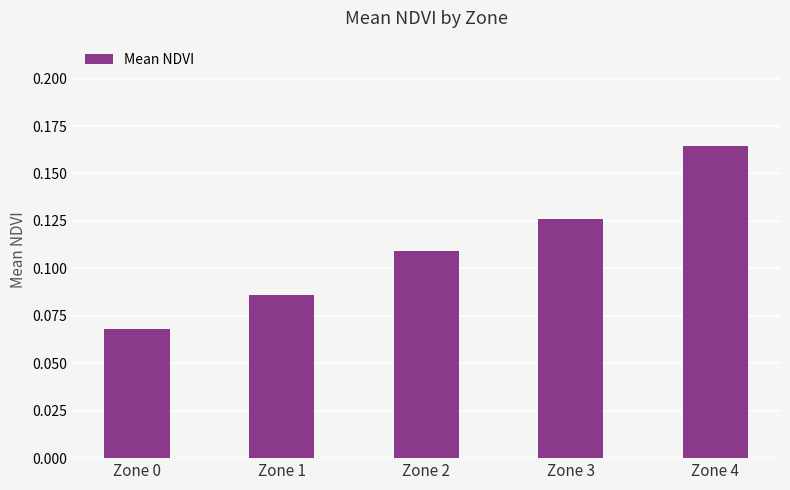

How many values are between 0 and 1?

5